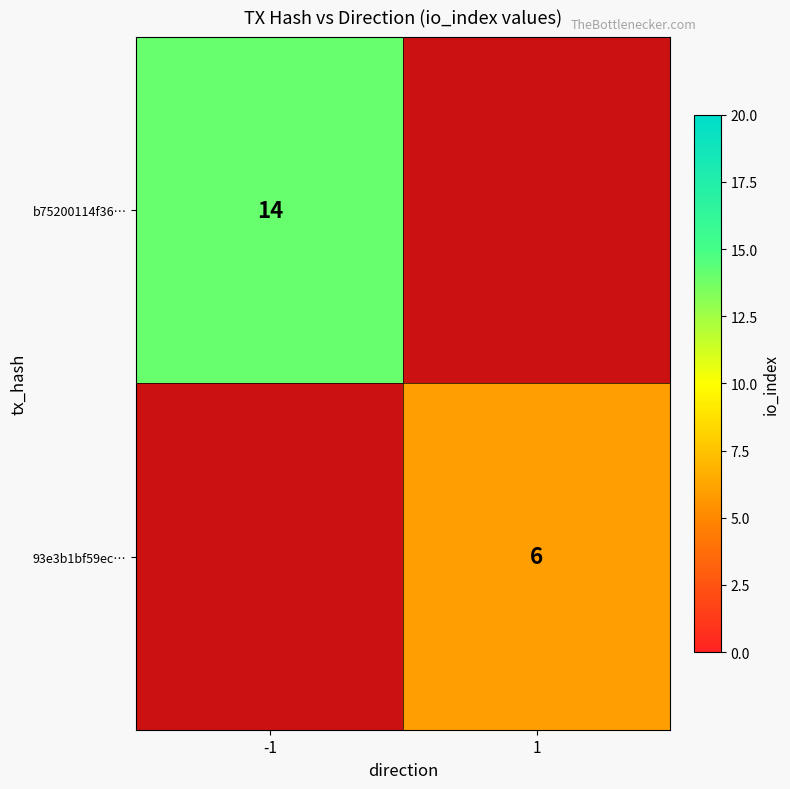

The value of 93e3b1bf59ec… at 1 is 8.5. True or false?

False